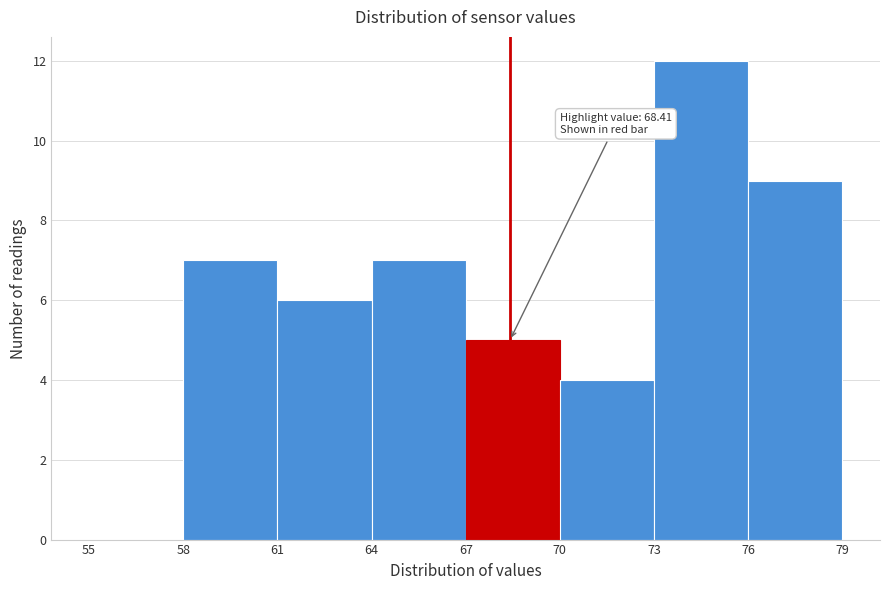

Over which range of the x-axis is the bar tallest?

73 to 76